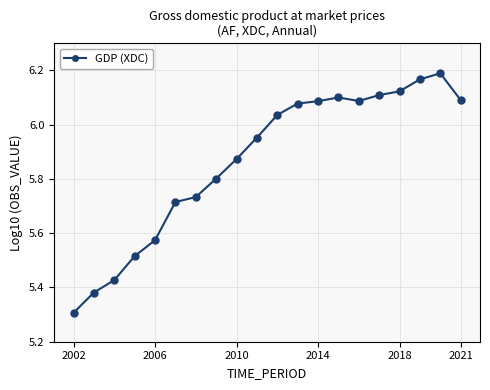

What is the sum of all values?

117.3